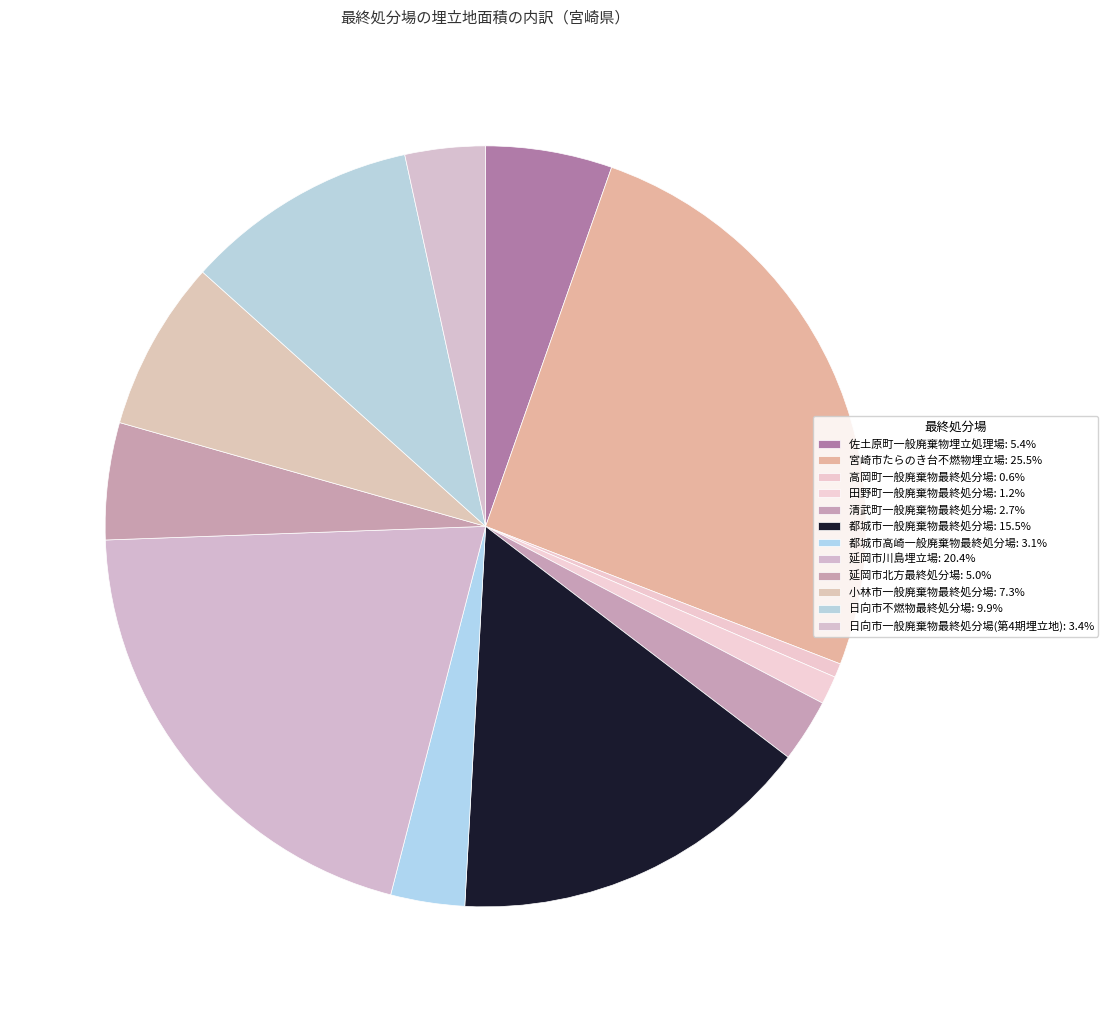

To the nearest percent, what is the average slice percentage?

8%